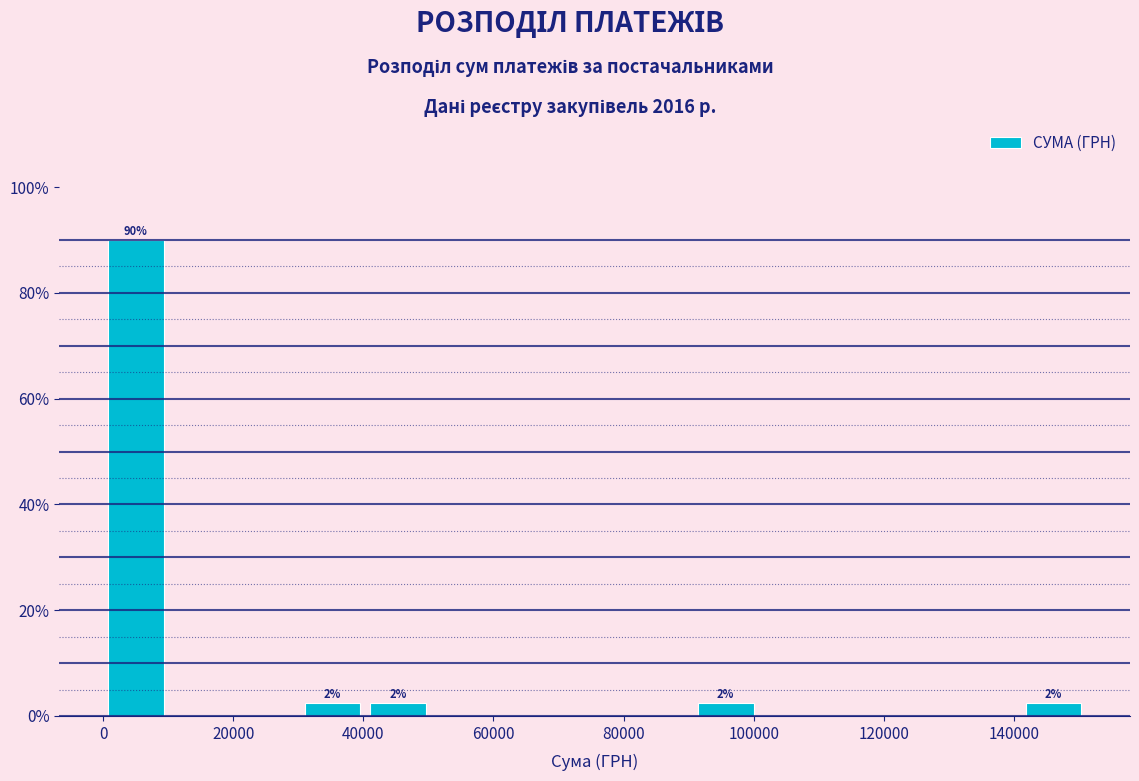

Over which range of the x-axis is the bar tallest?

0 to 10000